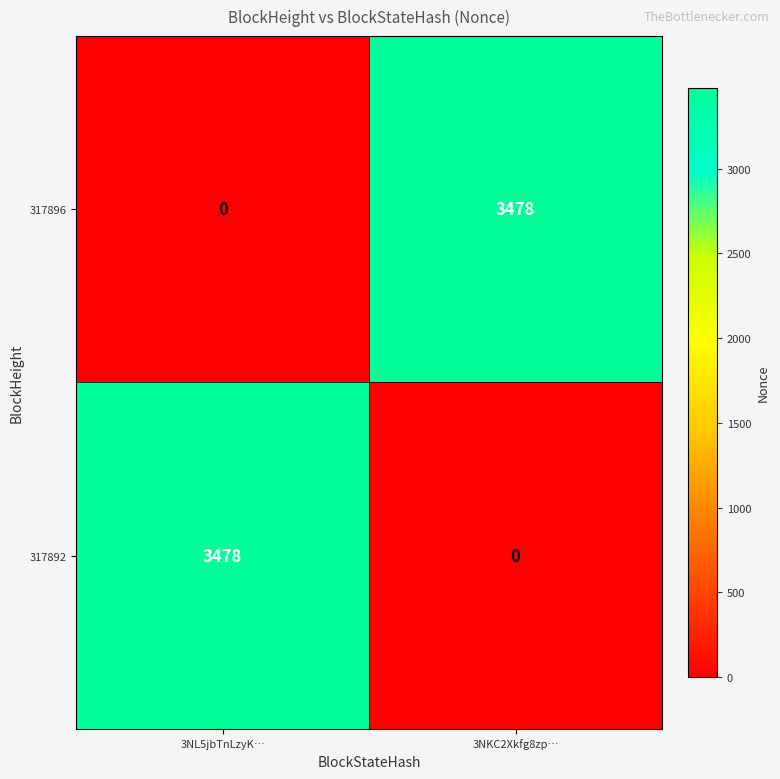

The 317896 series shows 4758 at 3NKC2Xkfg8zp…. True or false?

False